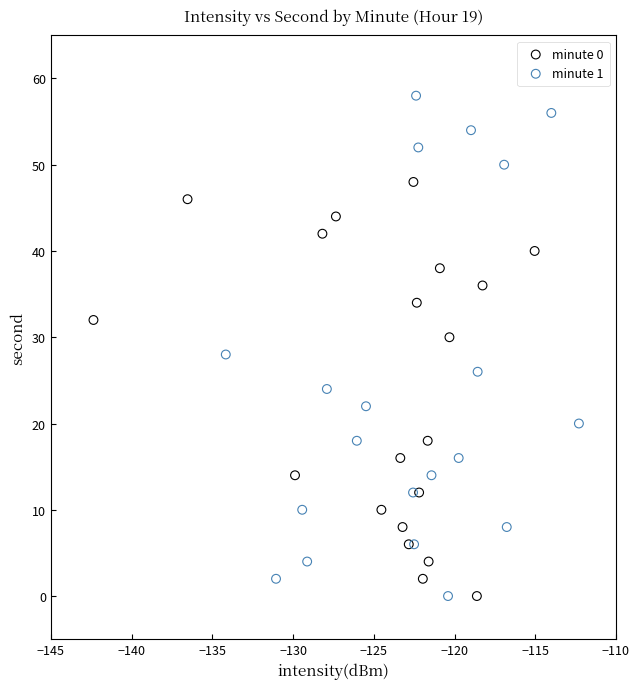

Which series reaches the maximum Y coordinate?

minute 1